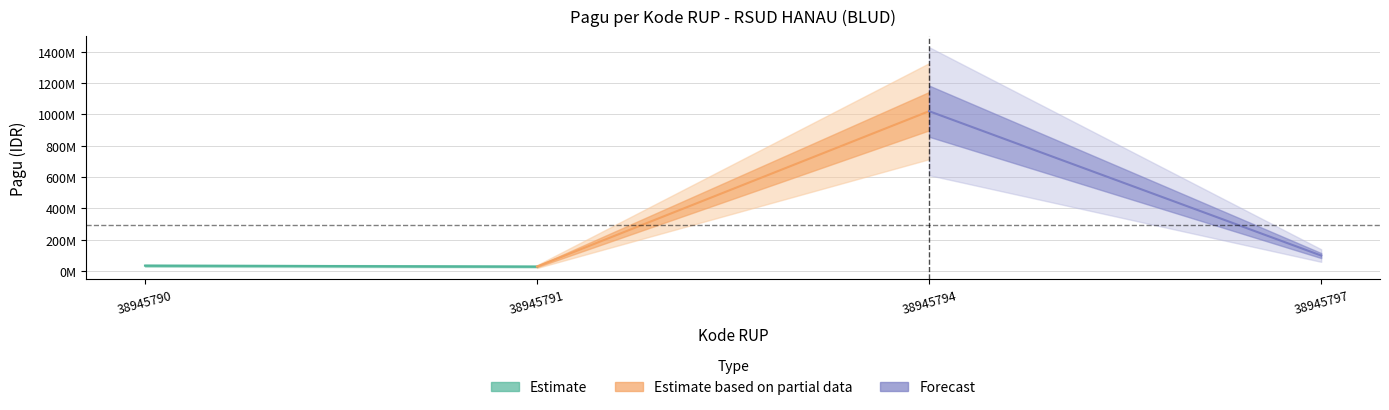

At which label is the value closest to 525000000?

38945797